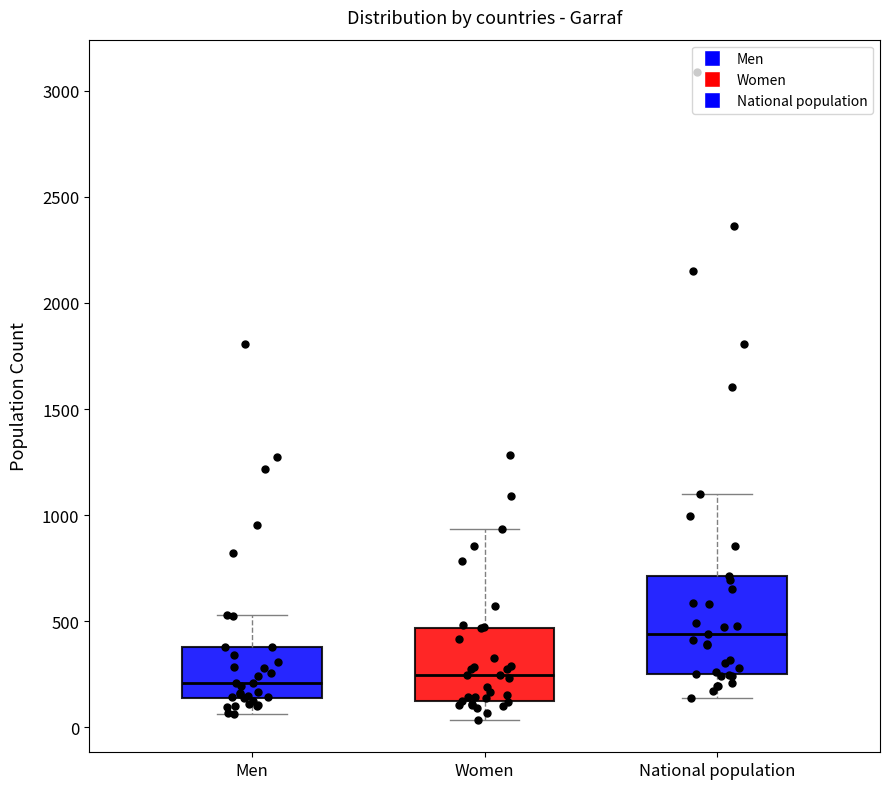

Where is the lower edge of the box for National population on the y-axis? The values are not printed on the chart, so give them approximately, as read against the axis.

250